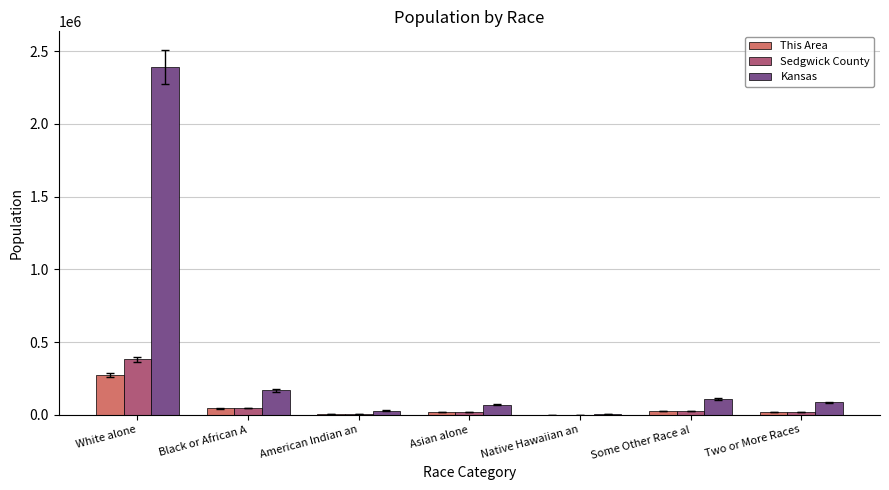

True or false: This Area has a value of 275080 at White alone.

True